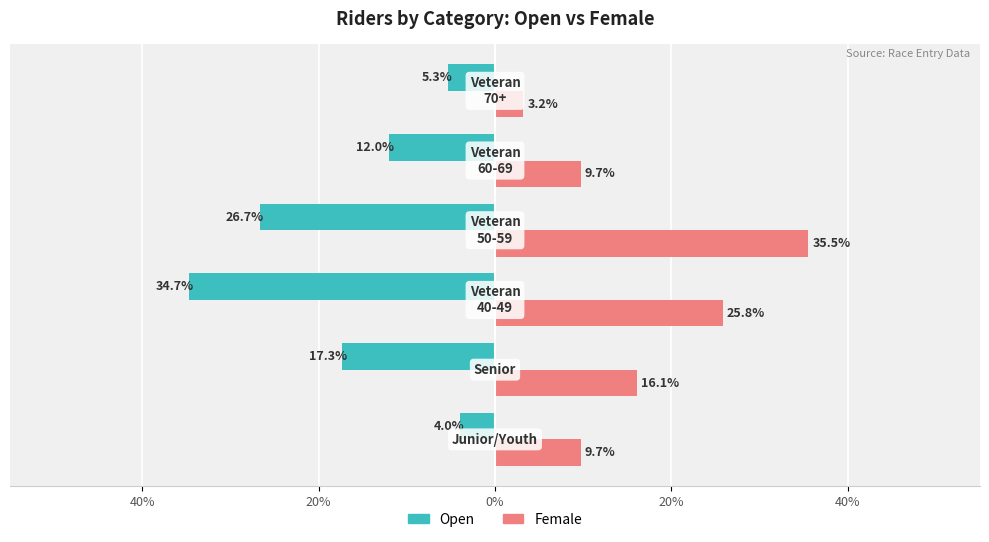

What is the difference between the maximum and minimum values in the Open series?

30.7